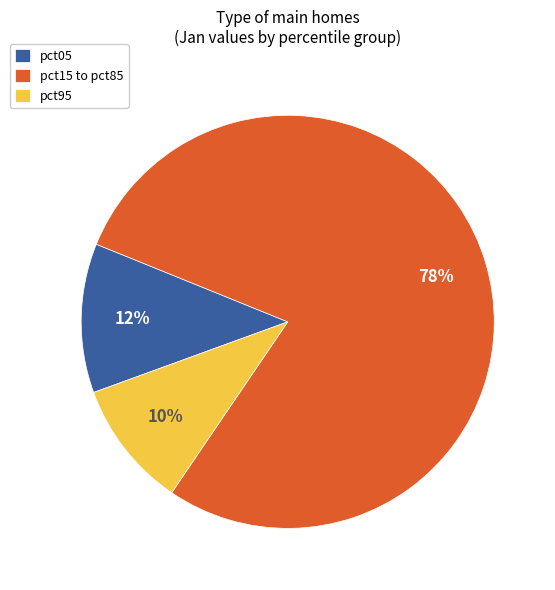

Count the number of slices in the pie.

3